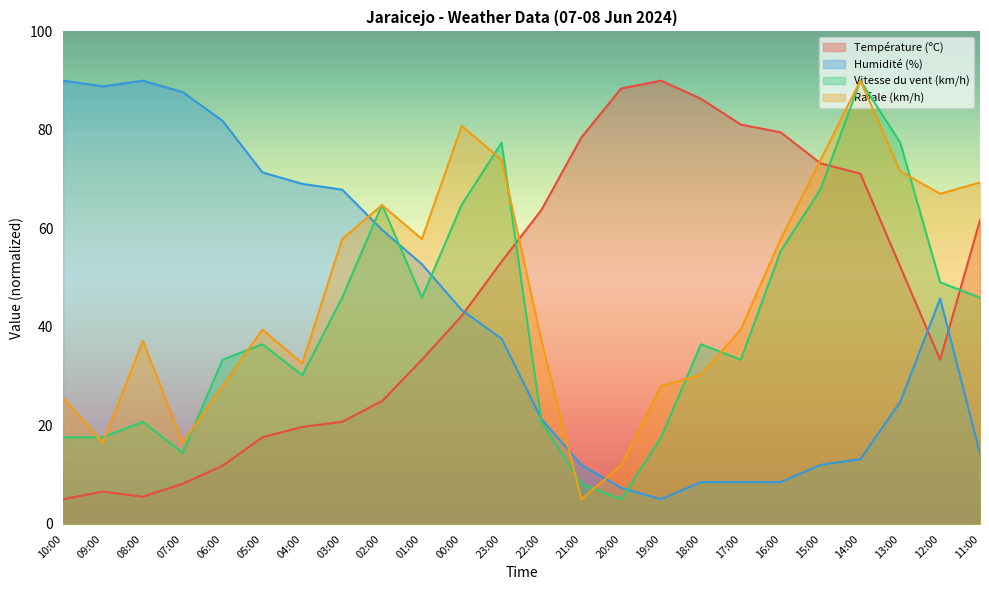

Reading left to right, extract all data points from this chart.

Température (ºC): 5.0	6.6	5.5	8.1	11.8	17.6	19.7	20.7	24.9	33.3	42.3	53.3	63.8	78.5	88.4	90.0	86.3	81.1	79.5	73.2	71.1	52.2	33.3	61.7
Humidité (%): 90.0	88.8	90.0	87.7	81.8	71.4	69.0	67.9	59.7	52.7	43.4	37.6	21.3	12.0	7.3	5.0	8.5	8.5	8.5	12.0	13.2	24.8	45.8	14.3
Vitesse du vent (km/h): 17.6	17.6	20.7	14.4	33.3	36.5	30.2	45.9	64.8	45.9	64.8	77.4	20.7	8.1	5.0	17.6	36.5	33.3	55.4	68.0	90.0	77.4	49.1	45.9
Rafale (km/h): 25.7	16.5	37.2	16.5	28.0	39.5	32.6	57.8	64.7	57.8	80.8	73.9	37.2	5.0	11.9	28.0	30.3	39.5	57.8	73.9	90.0	71.6	67.0	69.3